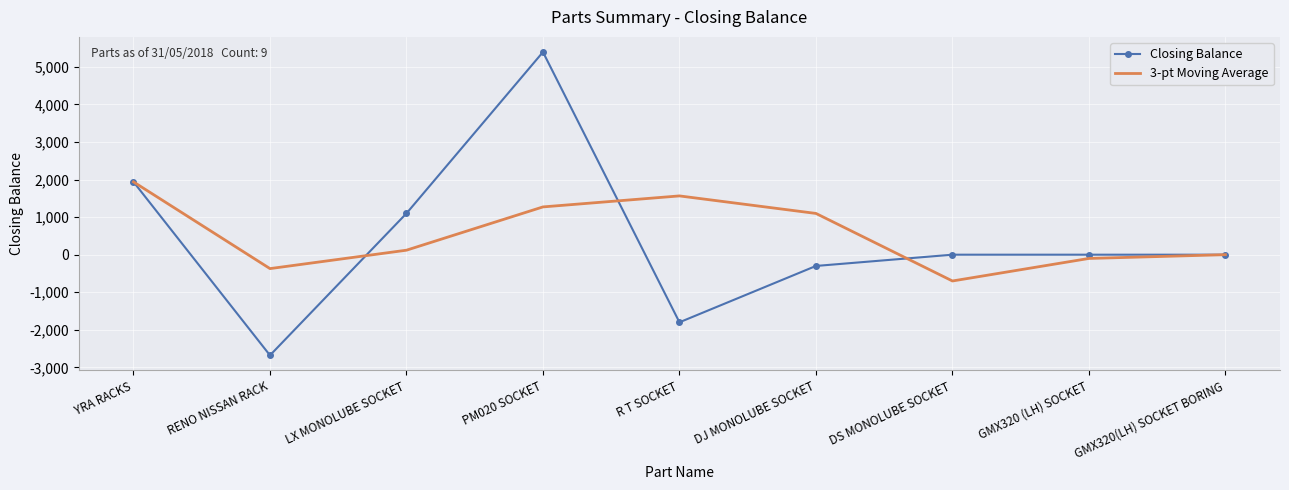

Reading left to right, list all the values displayed in this chart.

Closing Balance: YRA RACKS=1938.0	RENO NISSAN RACK=-2679.0	LX MONOLUBE SOCKET=1100.0	PM020 SOCKET=5395.0	R T SOCKET=-1800.0	DJ MONOLUBE SOCKET=-300.0	DS MONOLUBE SOCKET=0.0	GMX320 (LH) SOCKET=0.0	GMX320(LH) SOCKET BORING=0.0
3-pt Moving Average: YRA RACKS=1938.0	RENO NISSAN RACK=-370.5	LX MONOLUBE SOCKET=119.7	PM020 SOCKET=1272.0	R T SOCKET=1565.0	DJ MONOLUBE SOCKET=1098.3	DS MONOLUBE SOCKET=-700.0	GMX320 (LH) SOCKET=-100.0	GMX320(LH) SOCKET BORING=0.0